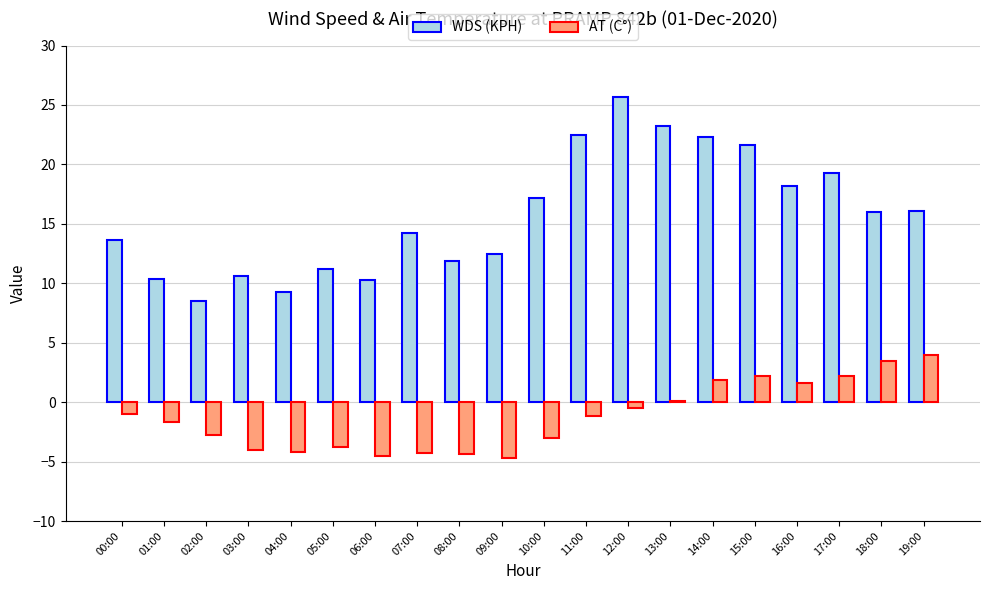

Which label corresponds to the largest value in the chart?

12:00